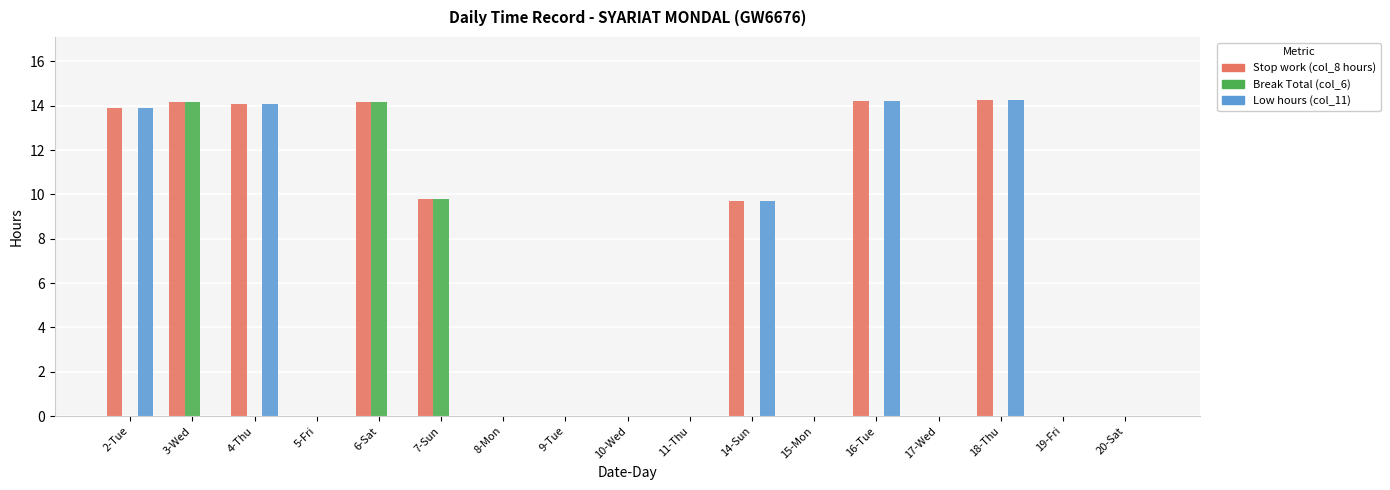

Does the chart contain stacked bars?

No